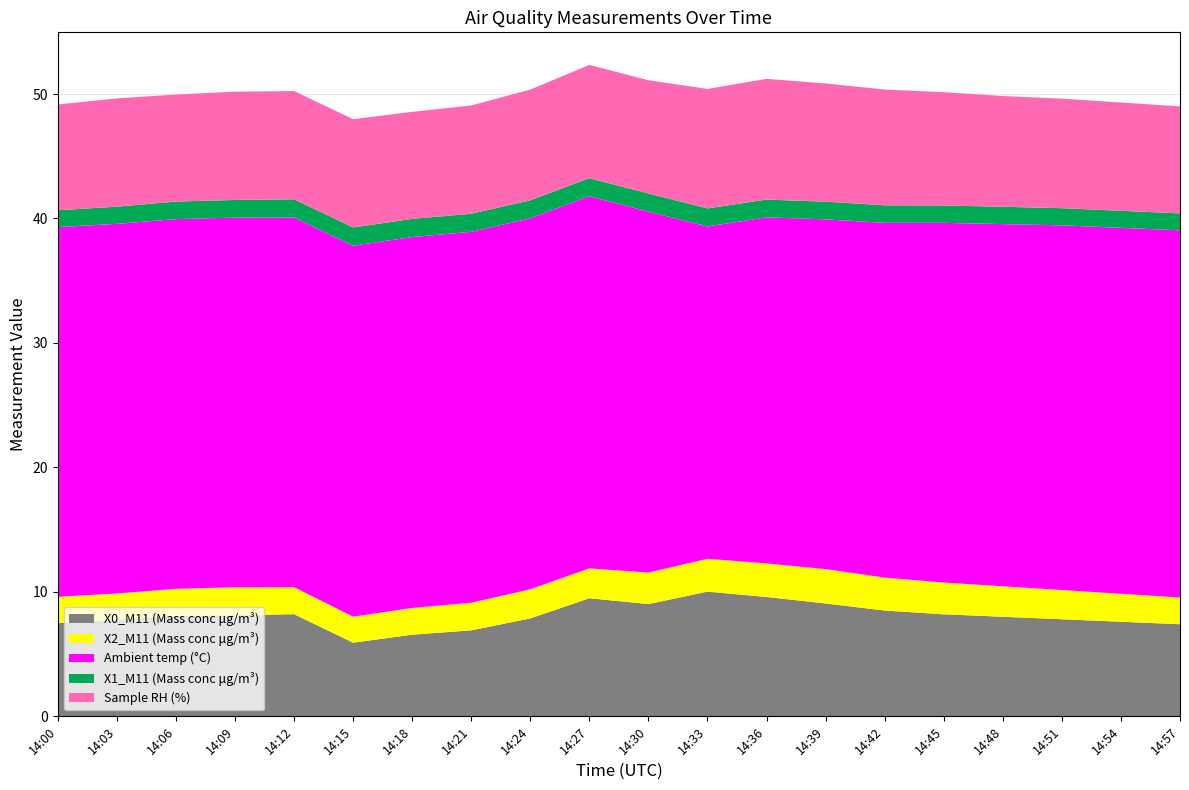

Reading right to left, list all the values displayed in this chart.

X0_M11 (Mass conc μg/m³): 7.4	7.6	7.8	8.0	8.2	8.5	9.1	9.6	10.0	9.0	9.5	7.9	6.9	6.6	5.9	8.2	8.1	8.1	7.8	7.5
X2_M11 (Mass conc μg/m³): 2.1	2.2	2.4	2.5	2.5	2.6	2.8	2.7	2.6	2.5	2.4	2.3	2.2	2.1	2.1	2.2	2.2	2.2	2.1	2.1
Ambient temp (°C): 29.5	29.4	29.3	29.1	28.9	28.5	28.1	27.8	26.7	29.0	29.9	29.8	29.8	29.8	29.8	29.7	29.7	29.7	29.7	29.7
X1_M11 (Mass conc μg/m³): 1.4	1.4	1.4	1.4	1.4	1.4	1.4	1.4	1.4	1.5	1.4	1.4	1.4	1.5	1.5	1.5	1.4	1.4	1.4	1.4
Sample RH (%): 8.6	8.7	8.8	8.9	9.1	9.3	9.5	9.7	9.6	9.1	9.1	8.9	8.7	8.6	8.7	8.7	8.7	8.6	8.7	8.5